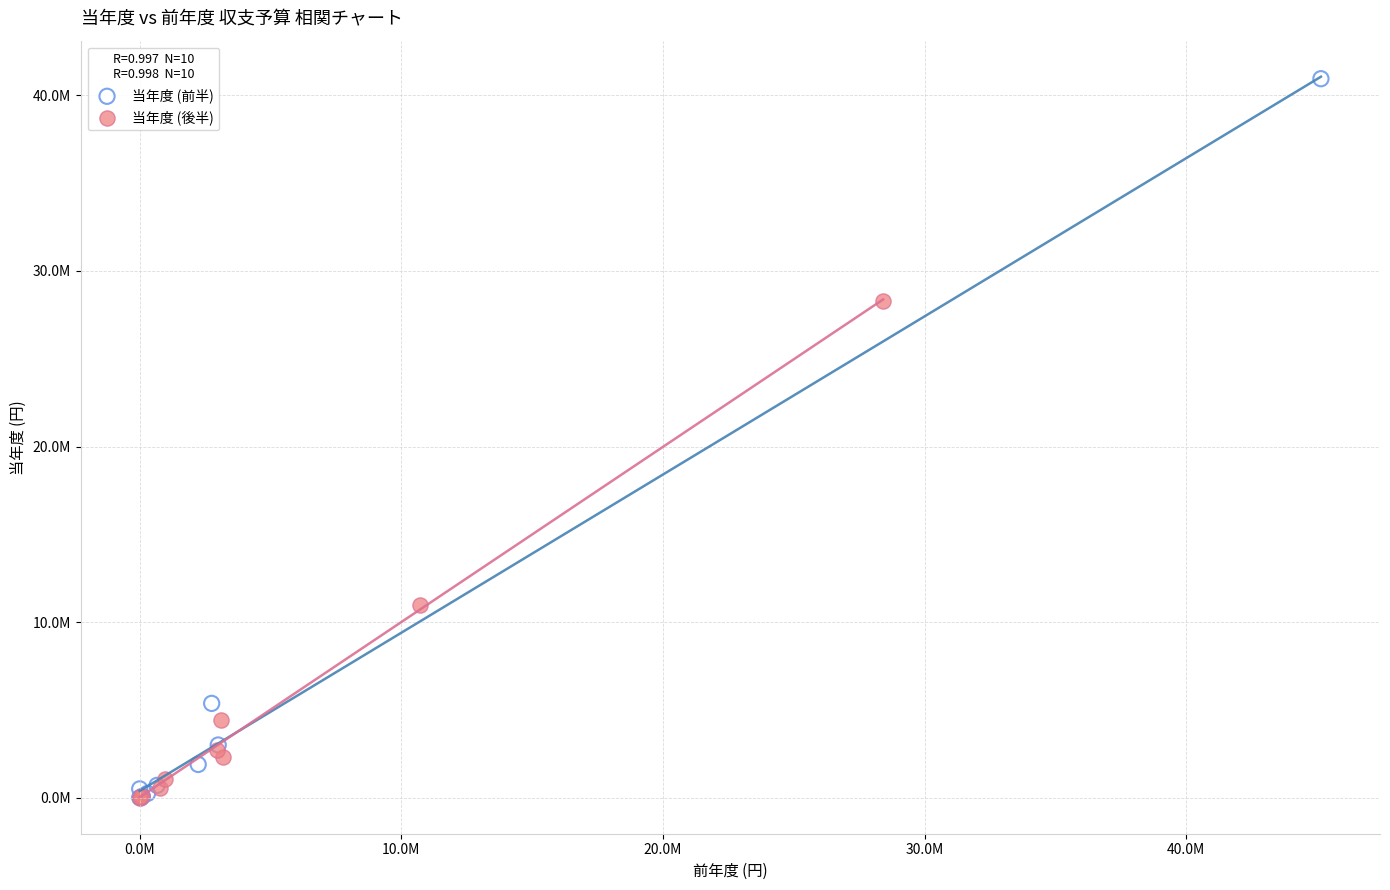

What are all the series names shown in the legend?

当年度 (前半), 当年度 (後半)